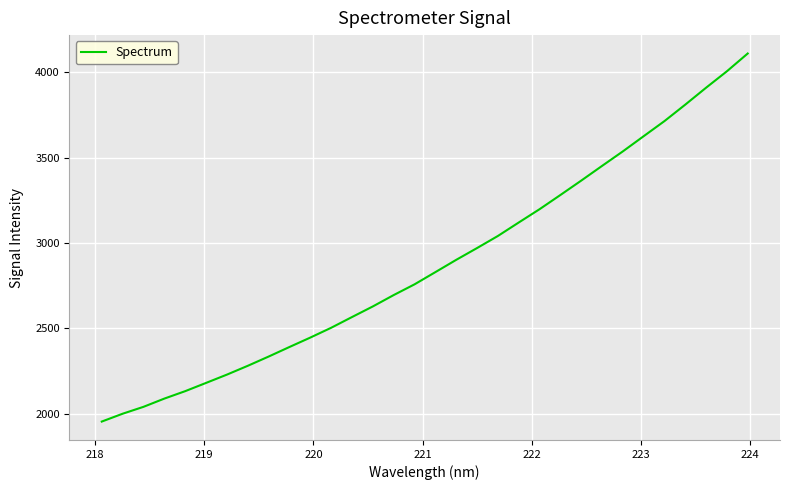

What is the maximum value shown in the chart?

4110.0